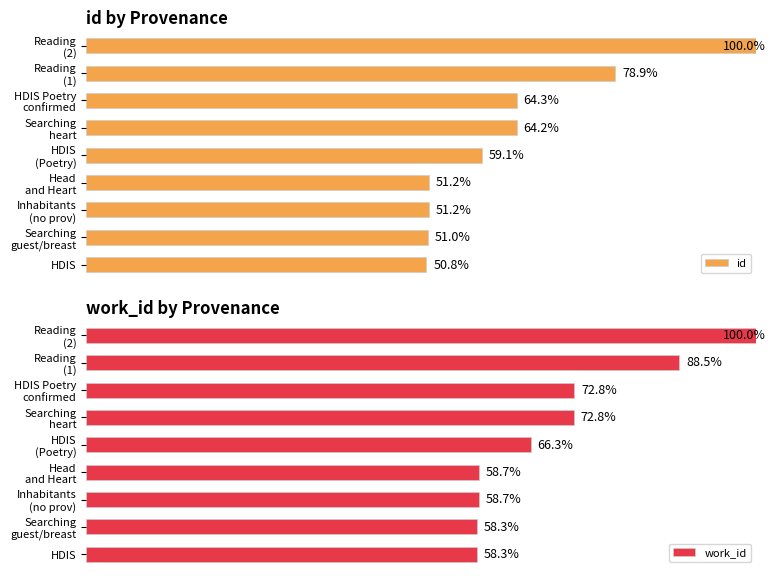

How many bars are there in total?

18